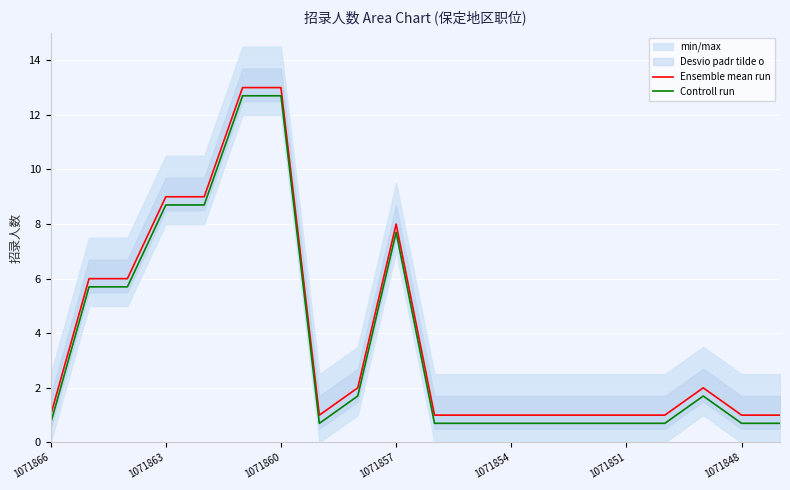

What position from the left is 19?

20